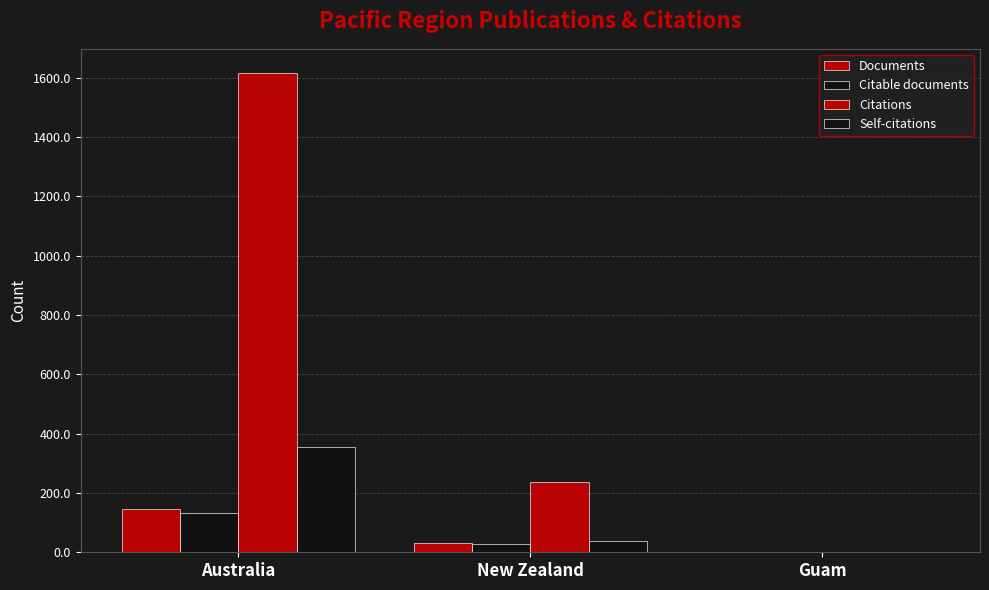

Count the number of data series in this chart.

4